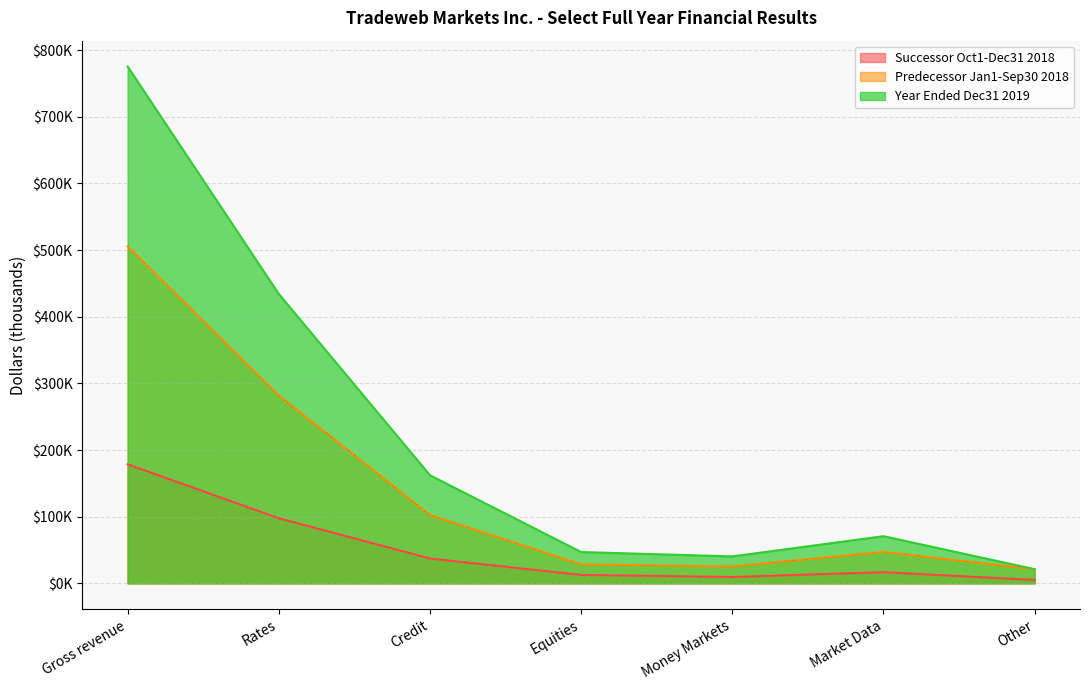

True or false: Predecessor Jan1-Sep30 2018 and Successor Oct1-Dec31 2018 cross at least once.

False